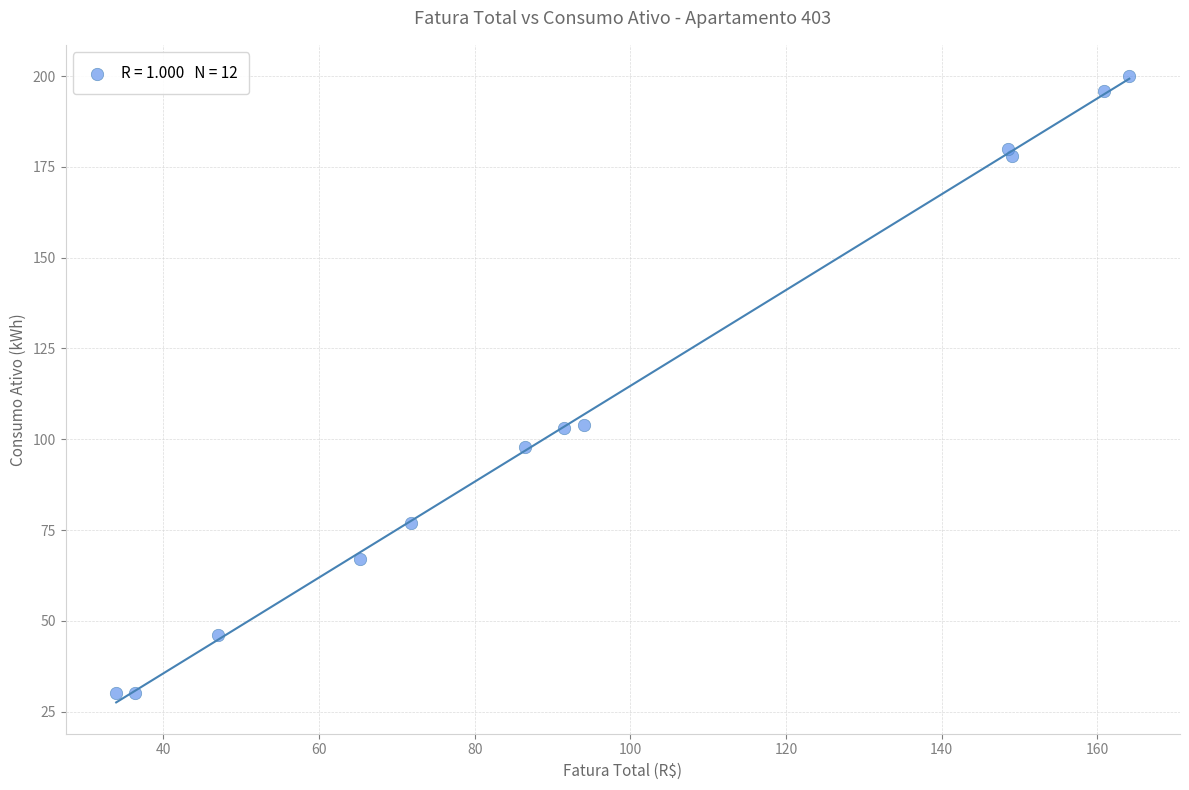

What is the average Y value?

109